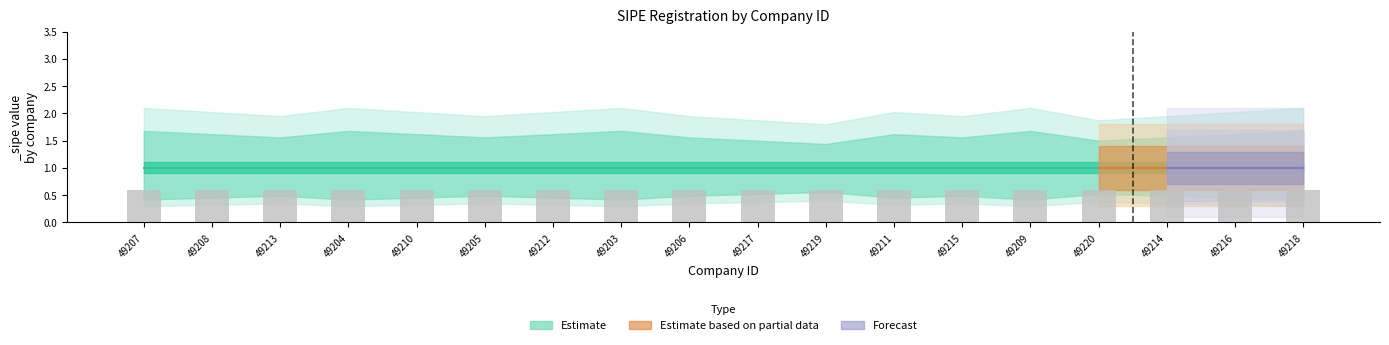

Reading left to right, transcribe all the data shown in this chart.

lower_bound: 0.6	0.7	0.7	0.6	0.7	0.7	0.7	0.6	0.7	0.8	0.8	0.7	0.7	0.6	0.8	0.7	0.7	0.6
mid: 1.0	1.0	1.0	1.0	1.0	1.0	1.0	1.0	1.0	1.0	1.0	1.0	1.0	1.0	1.0	1.0	1.0	1.0
upper_bound: 1.4	1.4	1.3	1.4	1.4	1.3	1.4	1.4	1.3	1.2	1.2	1.4	1.3	1.4	1.2	1.3	1.4	1.4
_sipe: 1.0	1.0	1.0	1.0	1.0	1.0	1.0	1.0	1.0	1.0	1.0	1.0	1.0	1.0	1.0	1.0	1.0	1.0